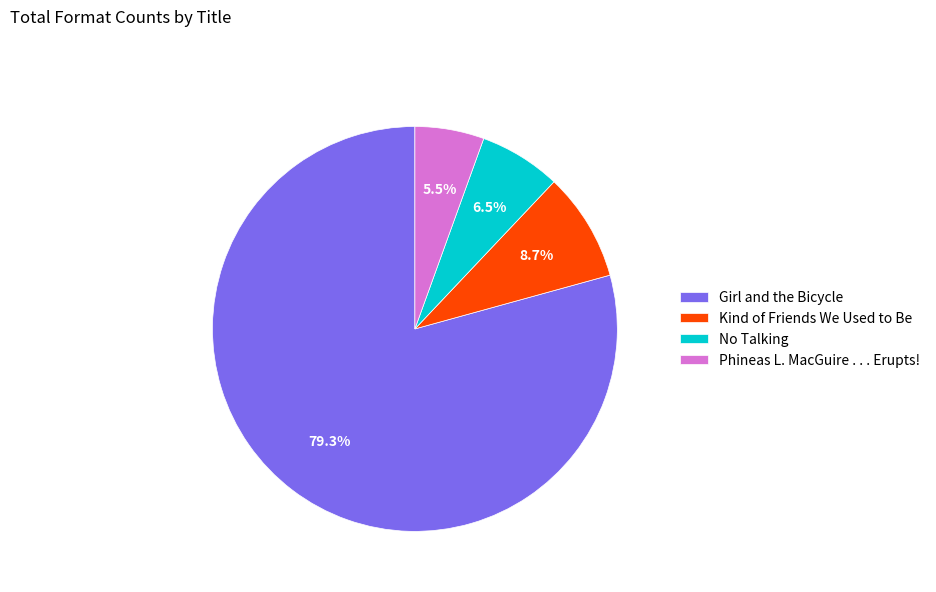

What percentage is the Kind of Friends We Used to Be slice, to the nearest percent?

9%